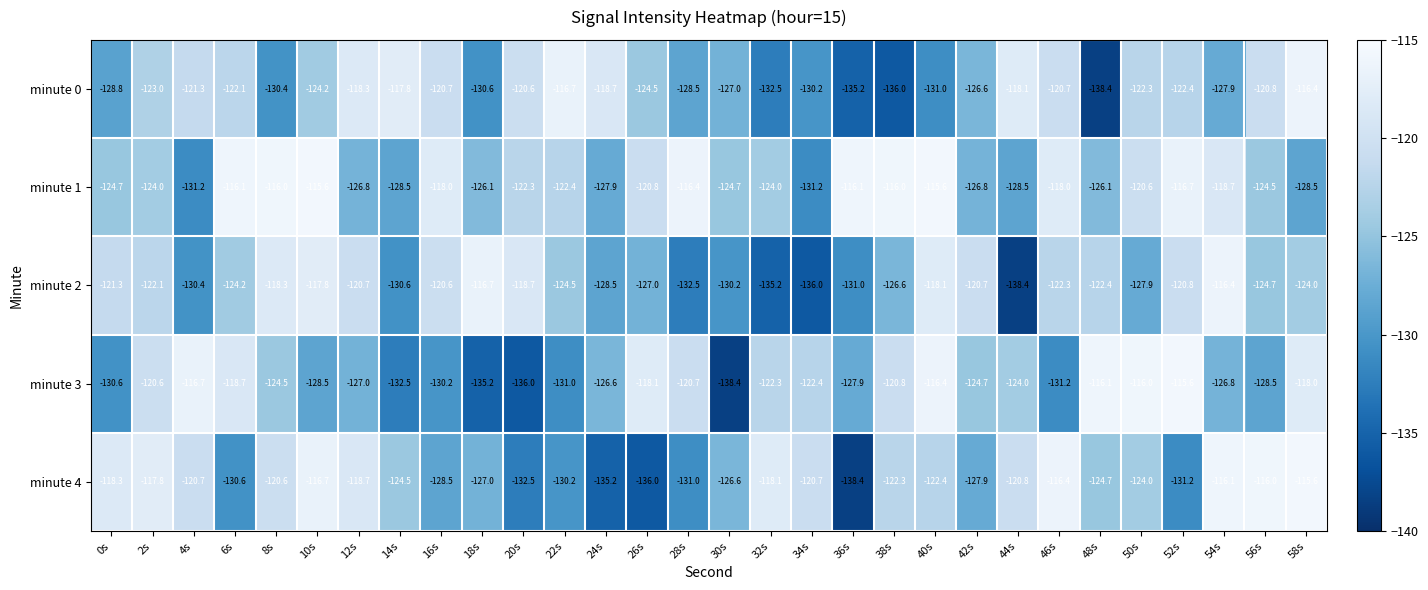

At which label does minute 0 first exceed -123?

4s